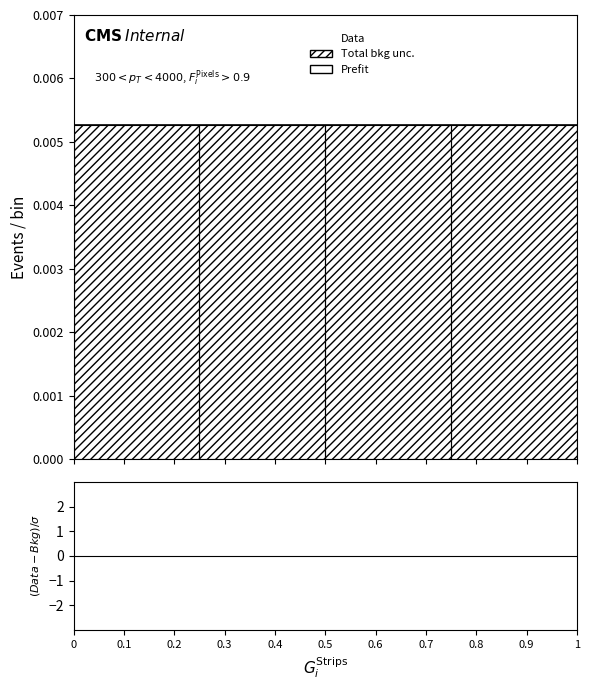

True or false: Data and (Data-Bkg)/sigma intersect in this chart.

False